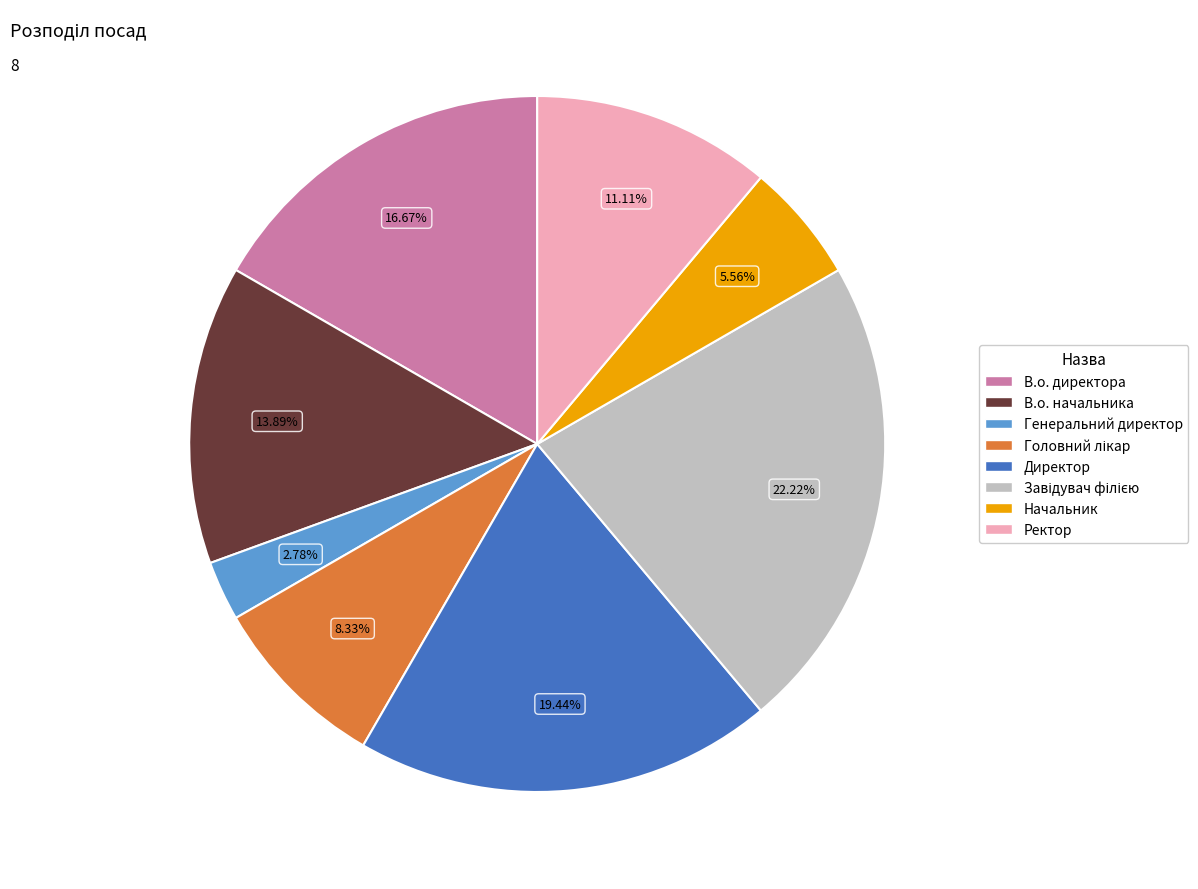

Is there a majority slice in this chart?

No